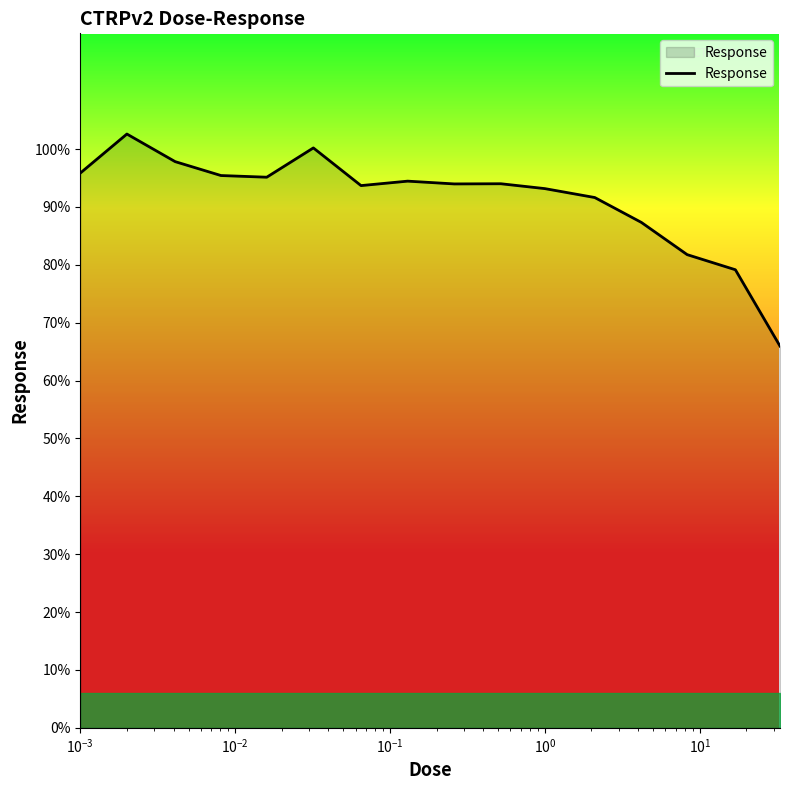

What is the difference between the maximum and minimum values?

36.6